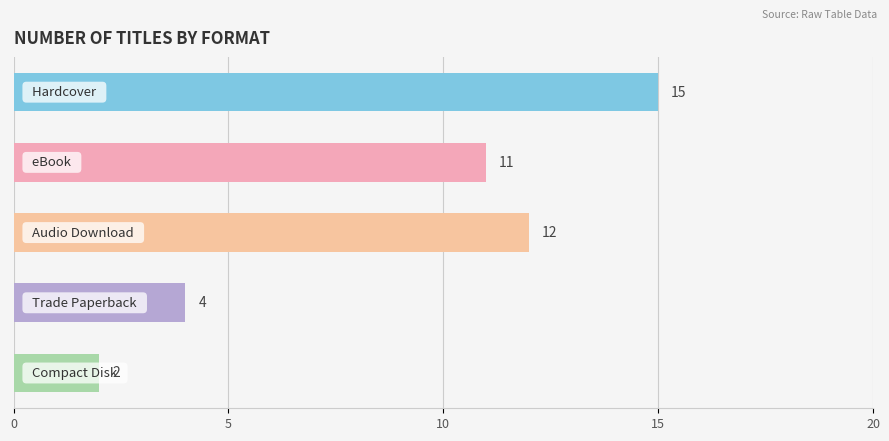

Does the chart contain stacked bars?

No